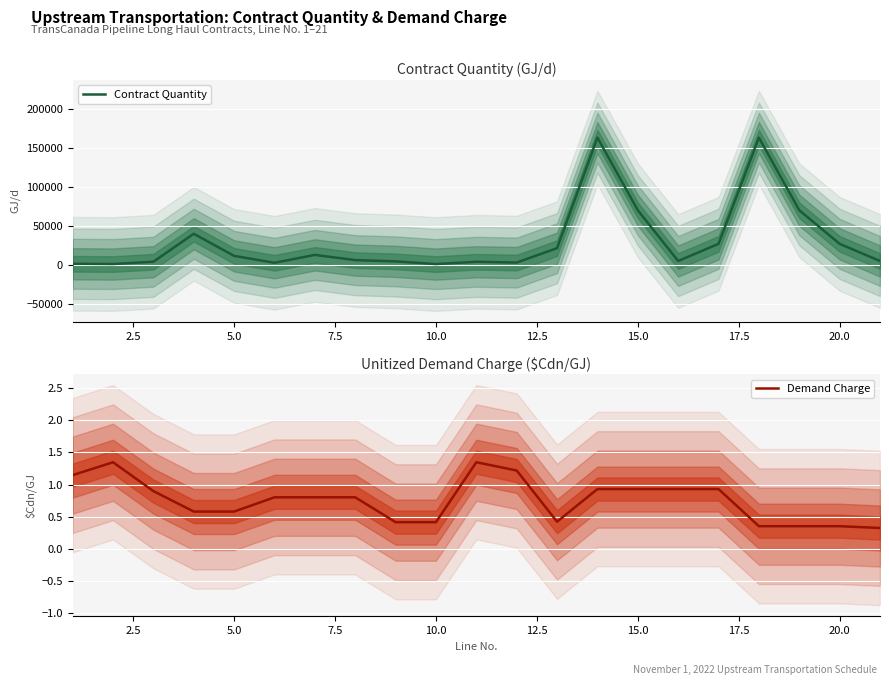

Which series has the largest range (max minus min)?

Contract Quantity